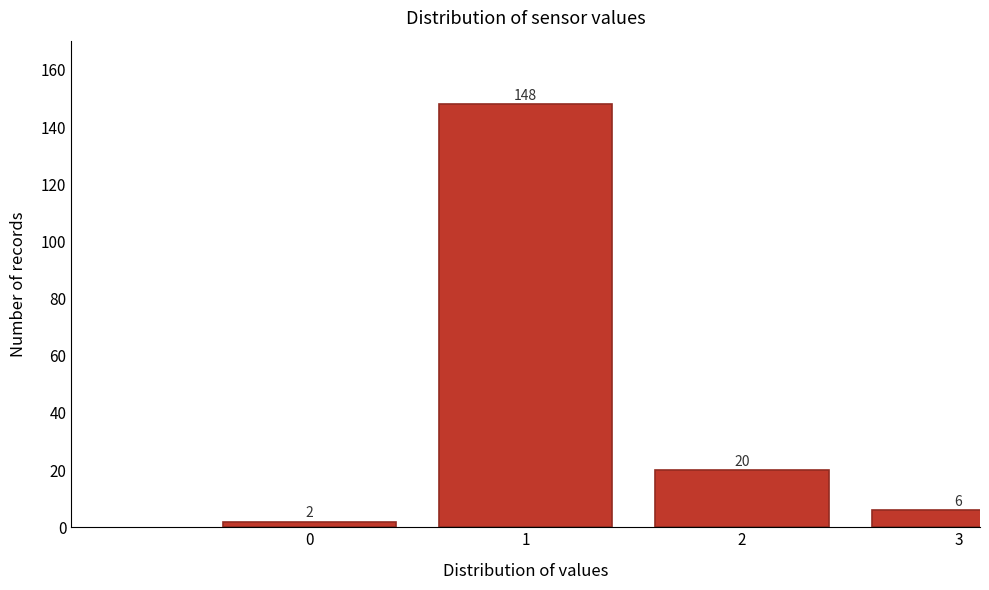

Reading right to left, list all the values displayed in this chart.

6	20	148	2